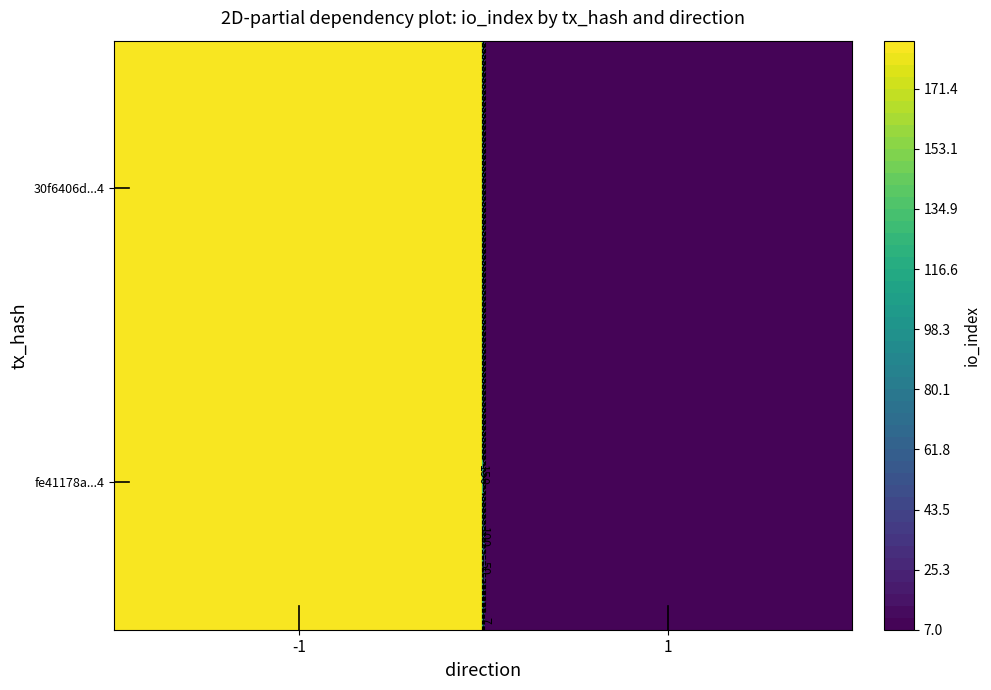

What is the difference between the maximum and minimum values in the fe41178a9e4340ac2129b17e777fb8b124e59d4 series?

187